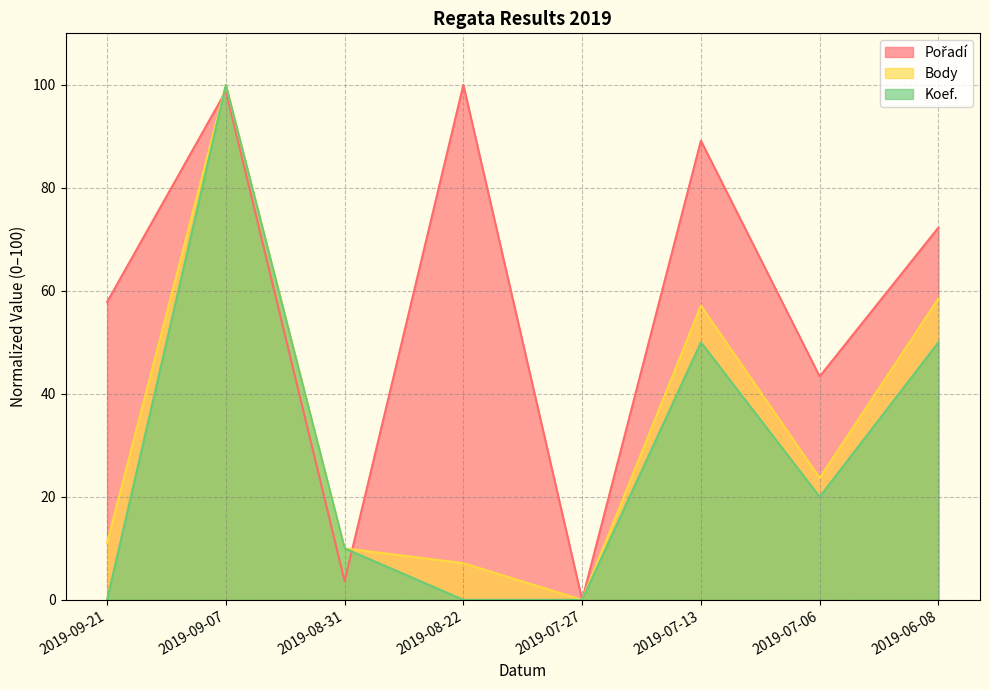

How many values in the Koef. series are below 20?

4